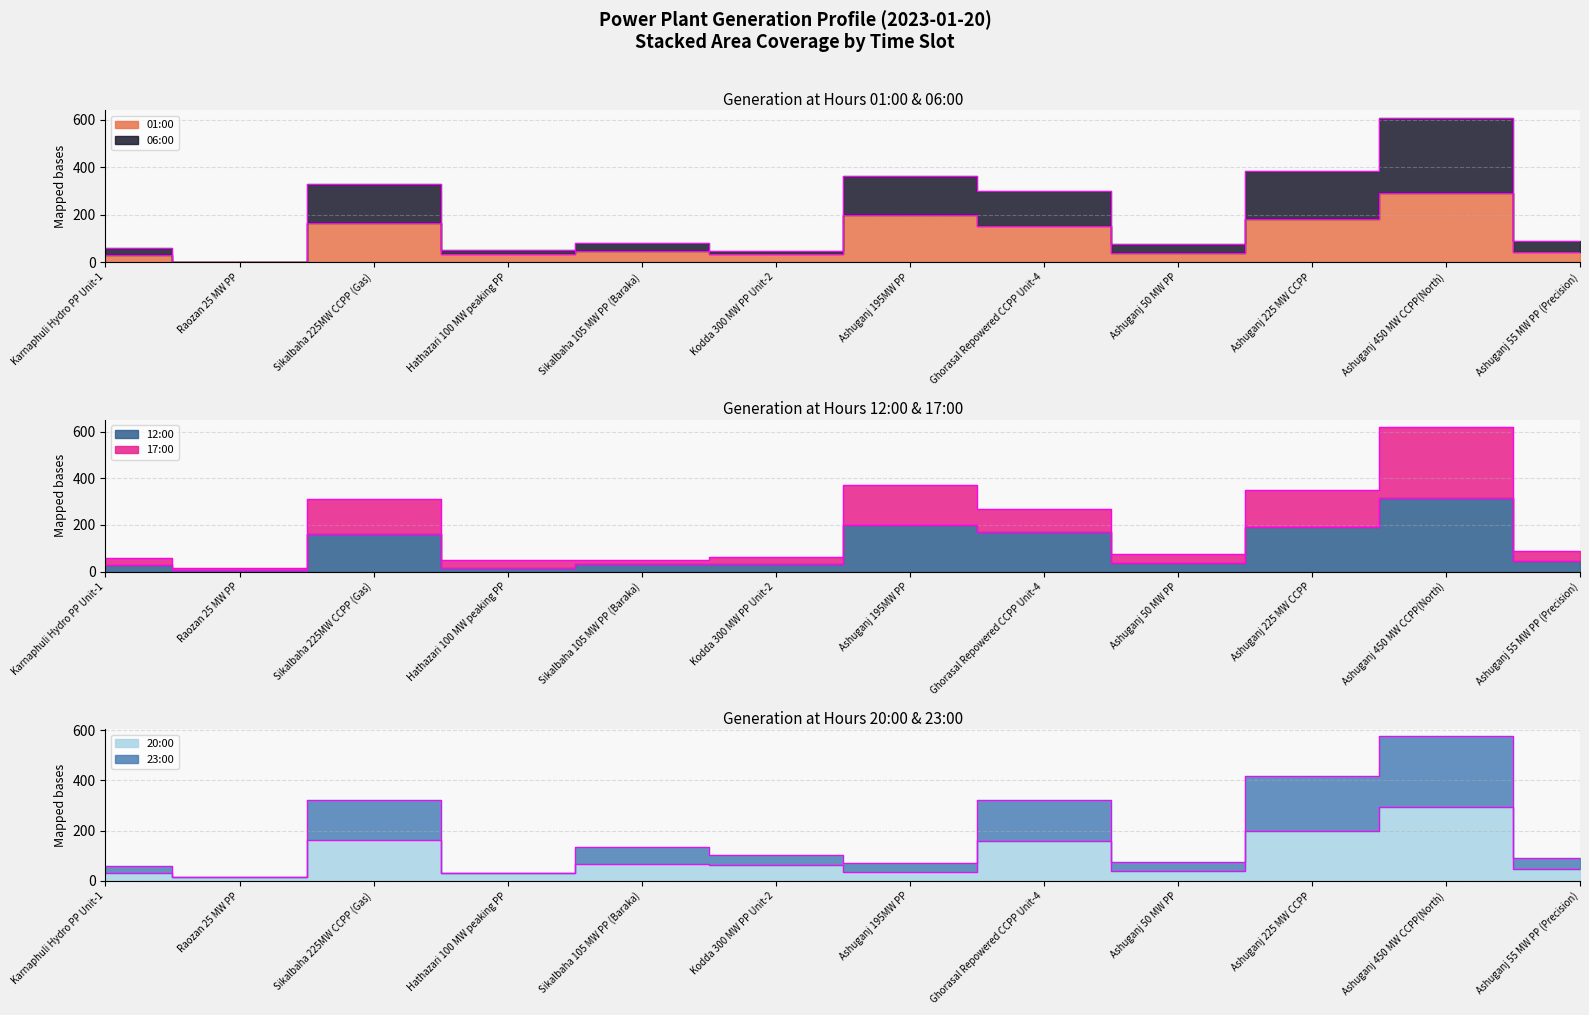

In 20:00, how many points are lower than both neighbors (excluding endpoints)?

4